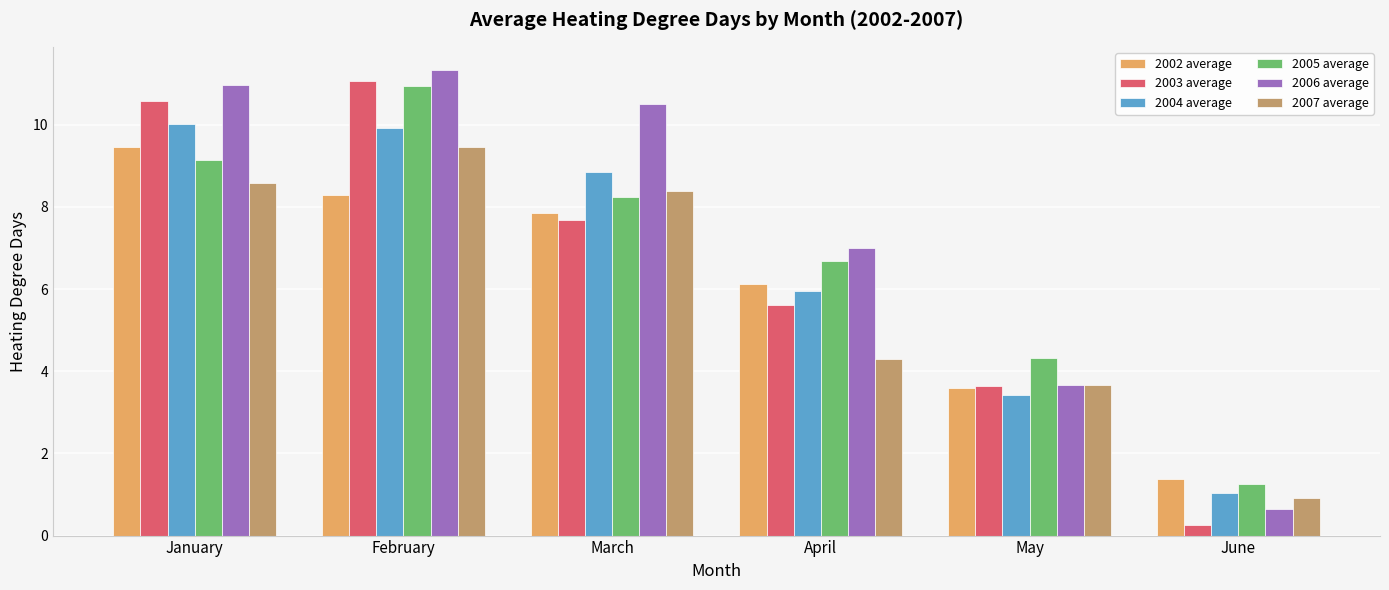

What is the spread (max minus min) of values at January?

2.4